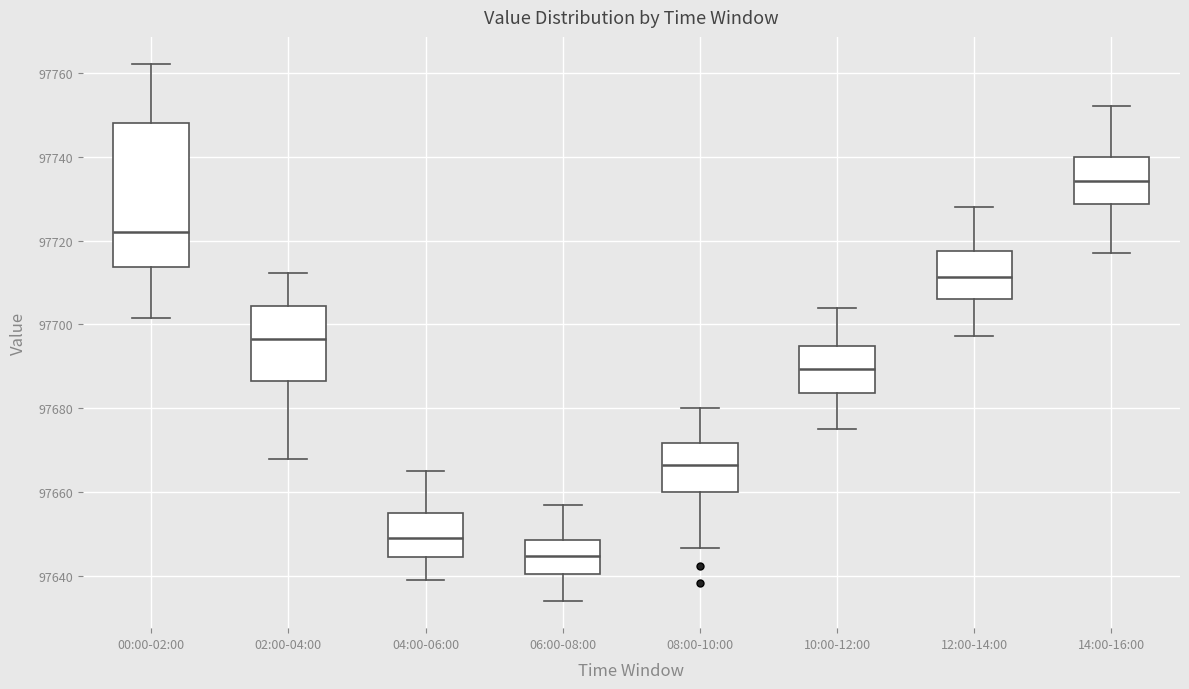

Which box has the lowest median line?

06:00-08:00